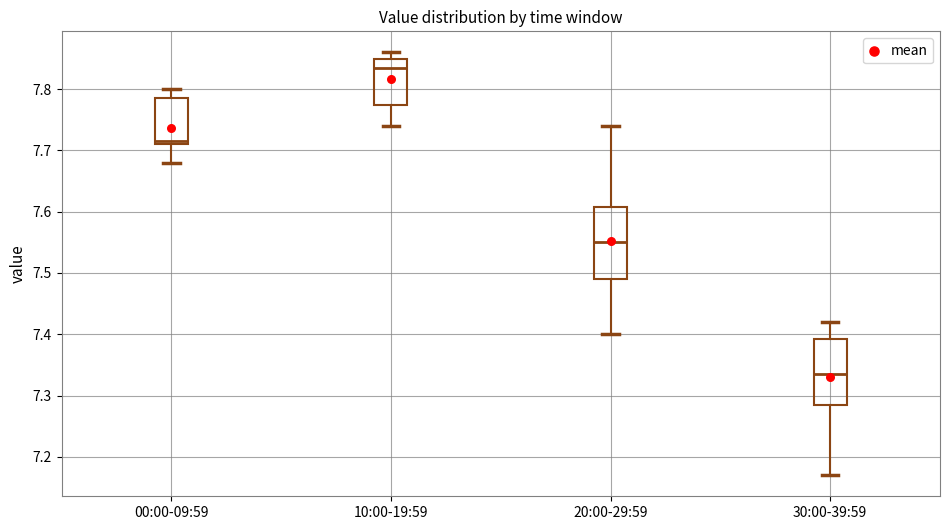

Reading left to right, transcribe this box plot: for each box, give where its median line is, the range the box spans, and where its two whiskers end, as read against the y-axis. The values are not printed on the chart, so give them approximately, as read against the axis.

00:00-09:59: median 7.72, box 7.71 to 7.79, whiskers 7.68 to 7.80
10:00-19:59: median 7.84, box 7.78 to 7.85, whiskers 7.74 to 7.86
20:00-29:59: median 7.55, box 7.49 to 7.61, whiskers 7.40 to 7.74
30:00-39:59: median 7.34, box 7.29 to 7.39, whiskers 7.17 to 7.42